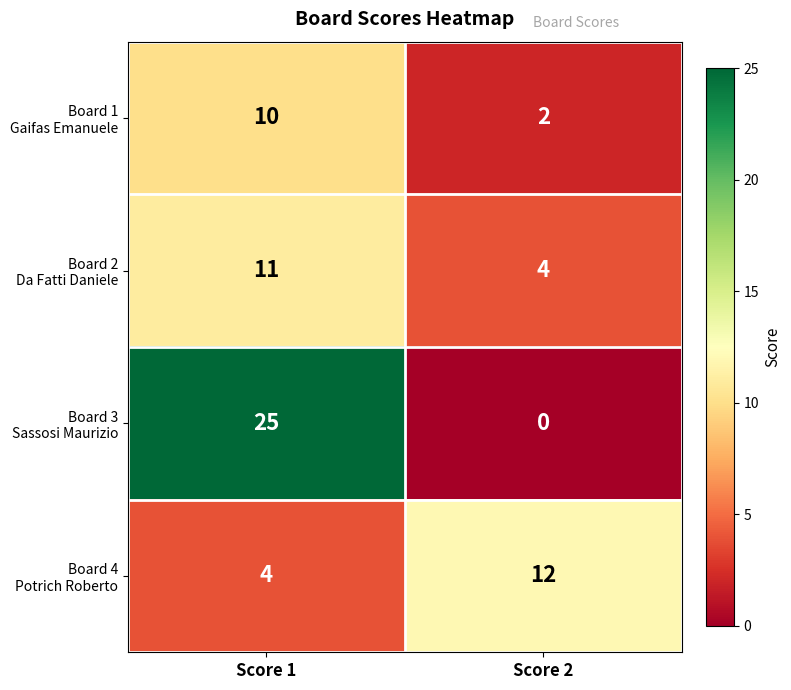

At which category does the chart reach its peak across all series?

Score 1